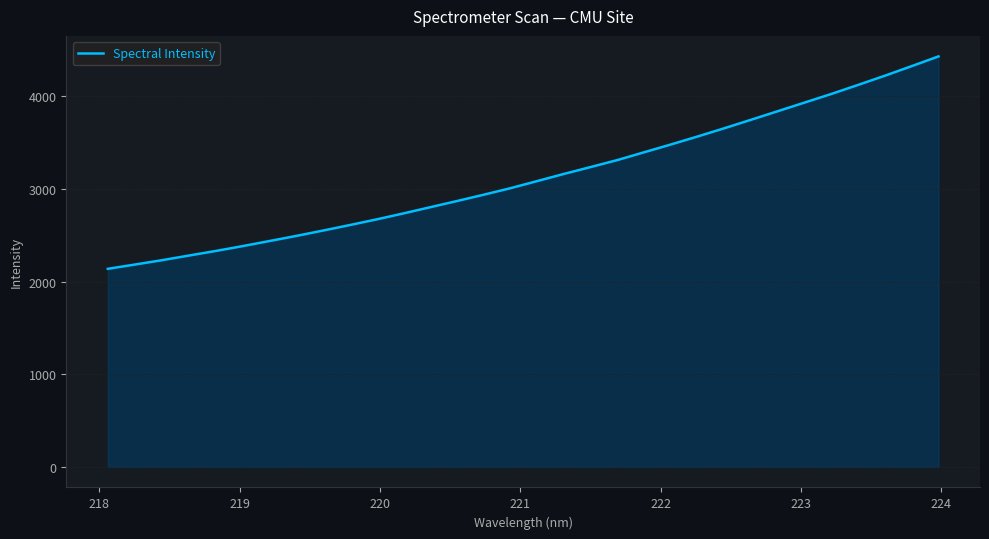

What is the minimum value shown in the chart?

2138.4